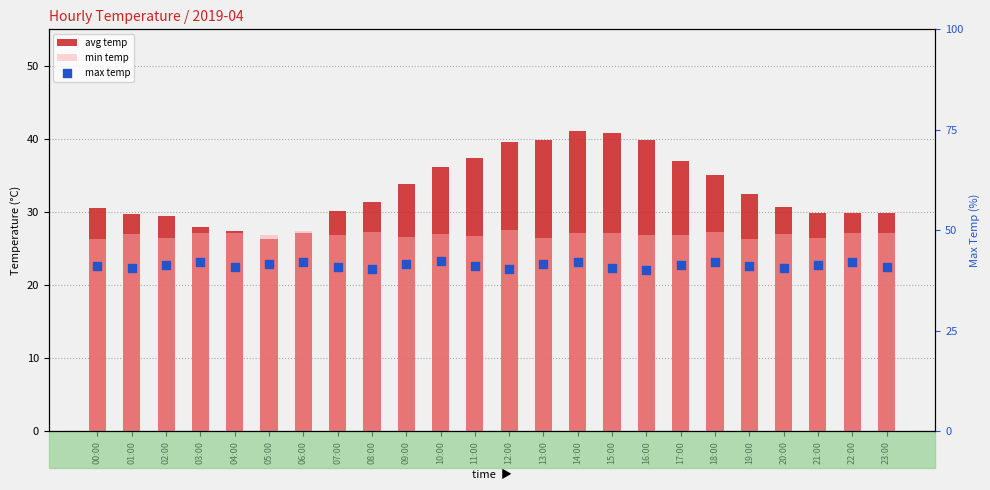

At how many categories does at least one series exceed 37?

24